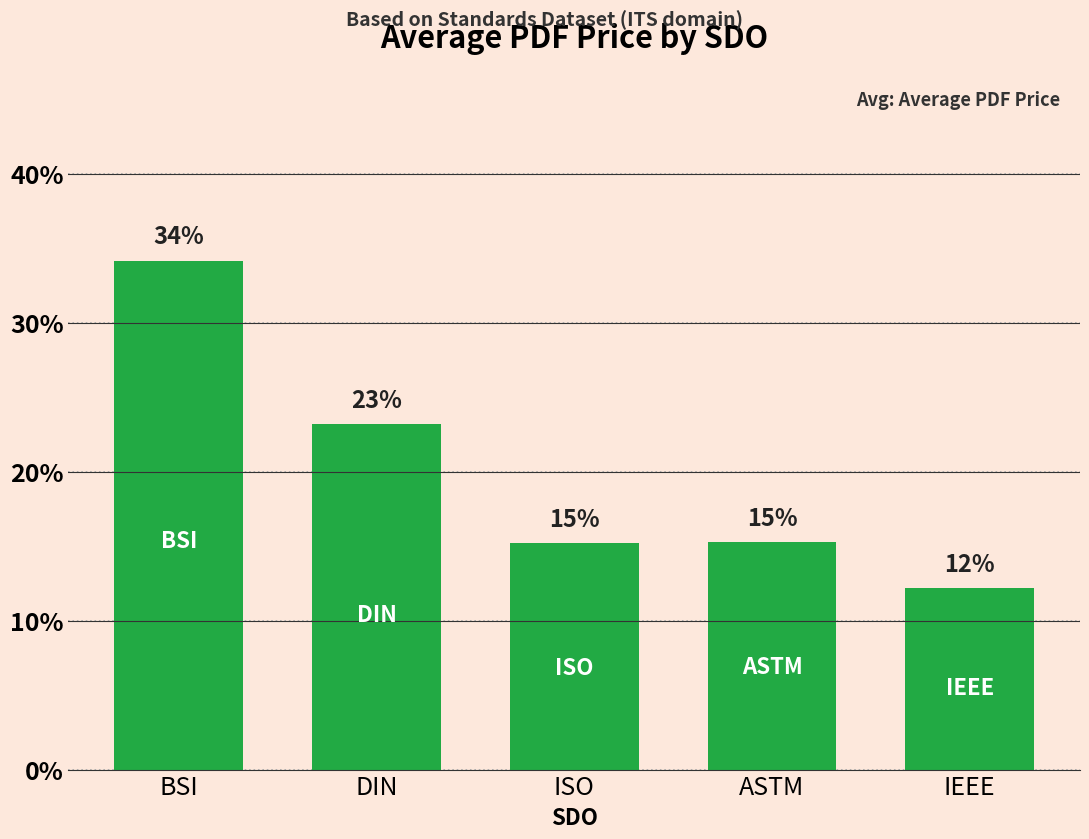

The value at ASTM is 15.3. True or false?

True